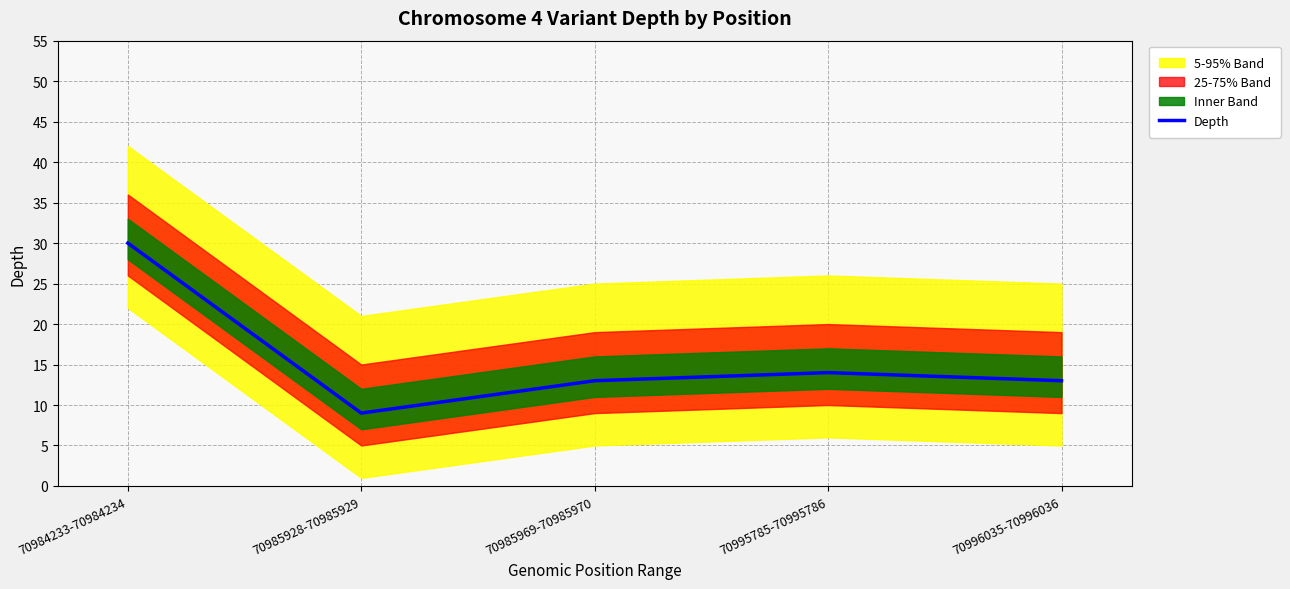

Reading left to right, extract all data points from this chart.

30	9	13	14	13